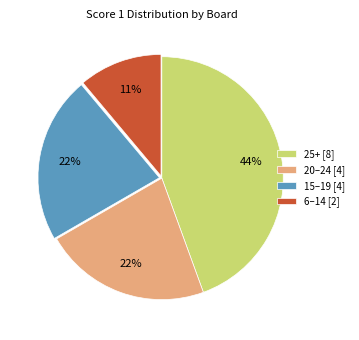

Is there any slice that represents more than half of the pie?

No